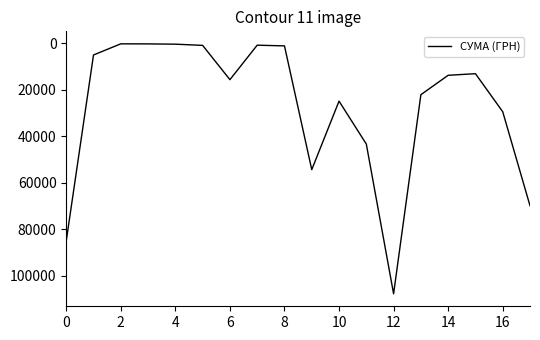

What is the difference between the maximum and minimum values?

107385.8